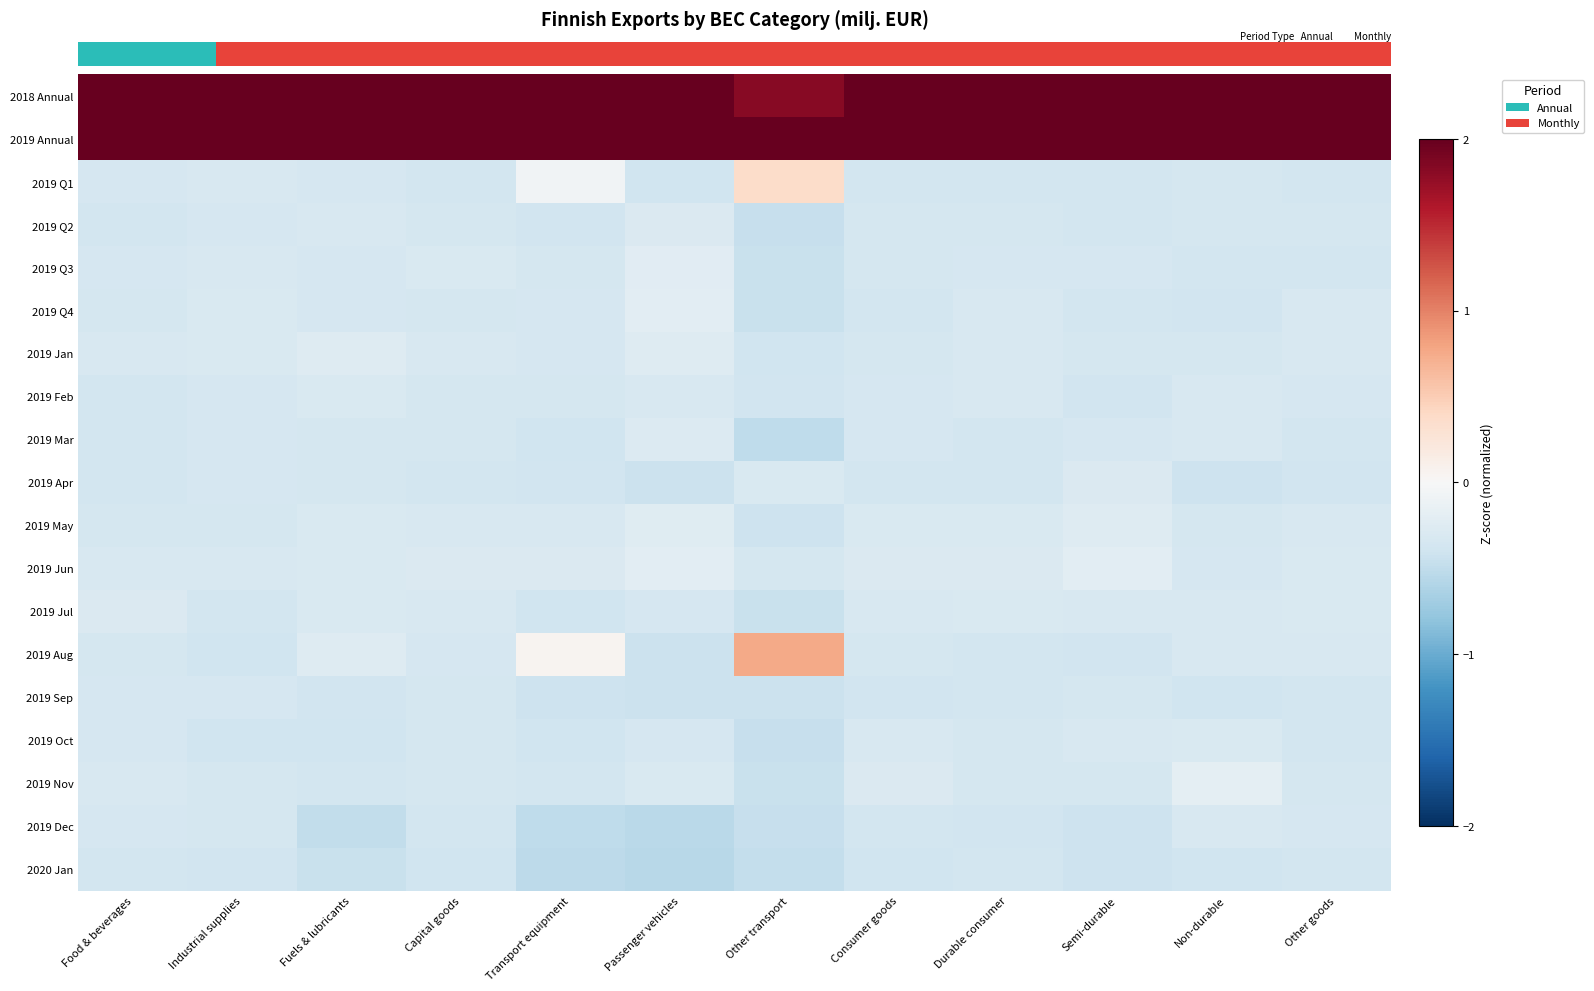

At which category is the sum across all series the highest?

Industrial supplies